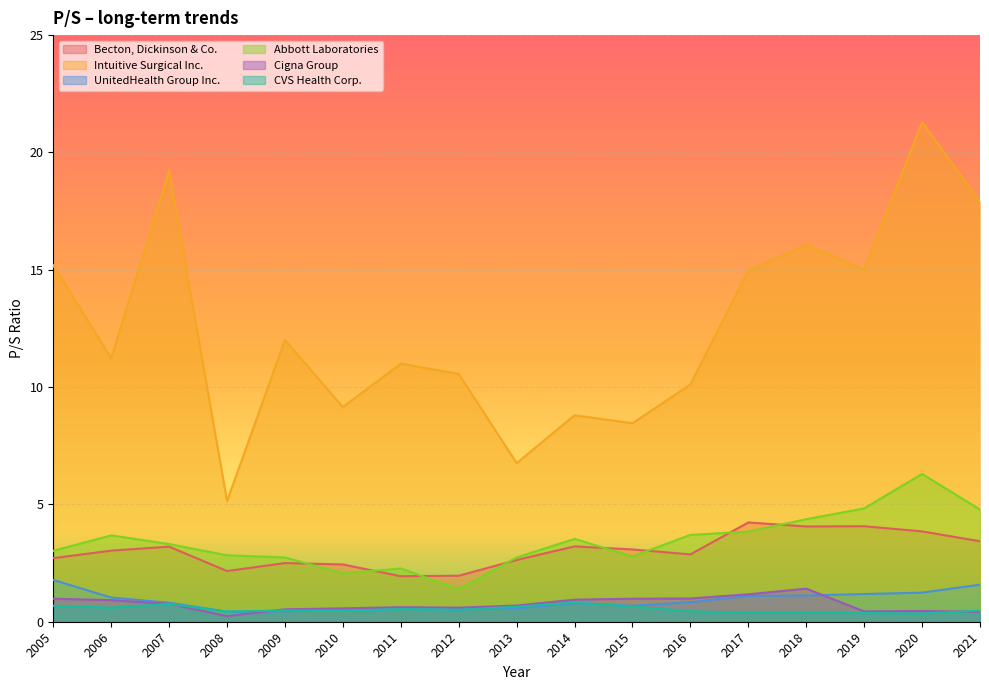

The Becton, Dickinson & Co. series shows 2.2 at 2008. True or false?

True